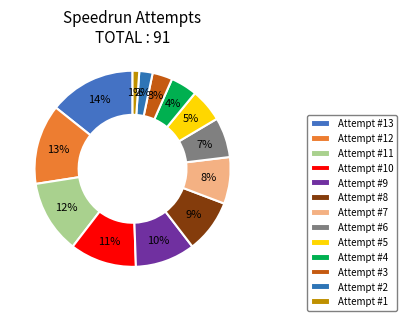

Count the number of slices in the pie.

13